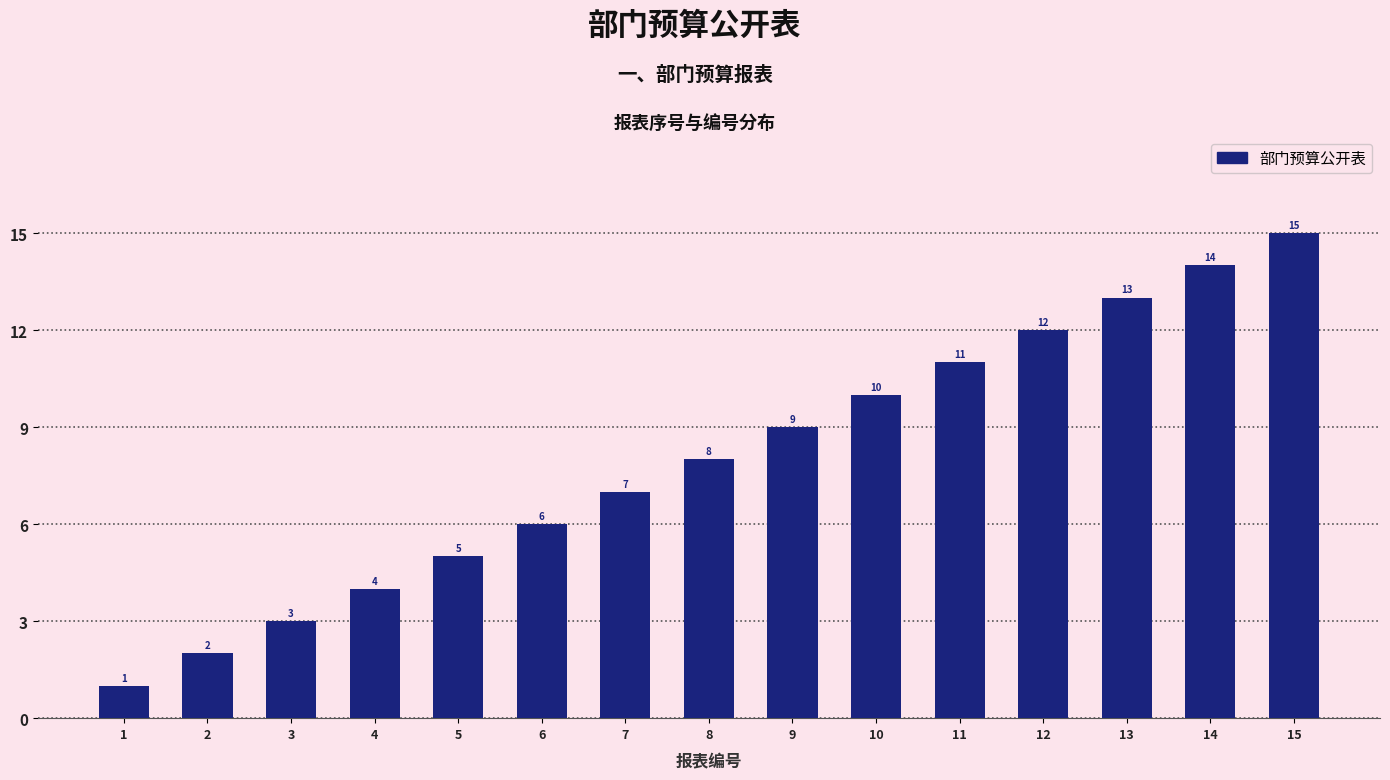

Reading left to right, what are all the values shown in this chart?

1	2	3	4	5	6	7	8	9	10	11	12	13	14	15